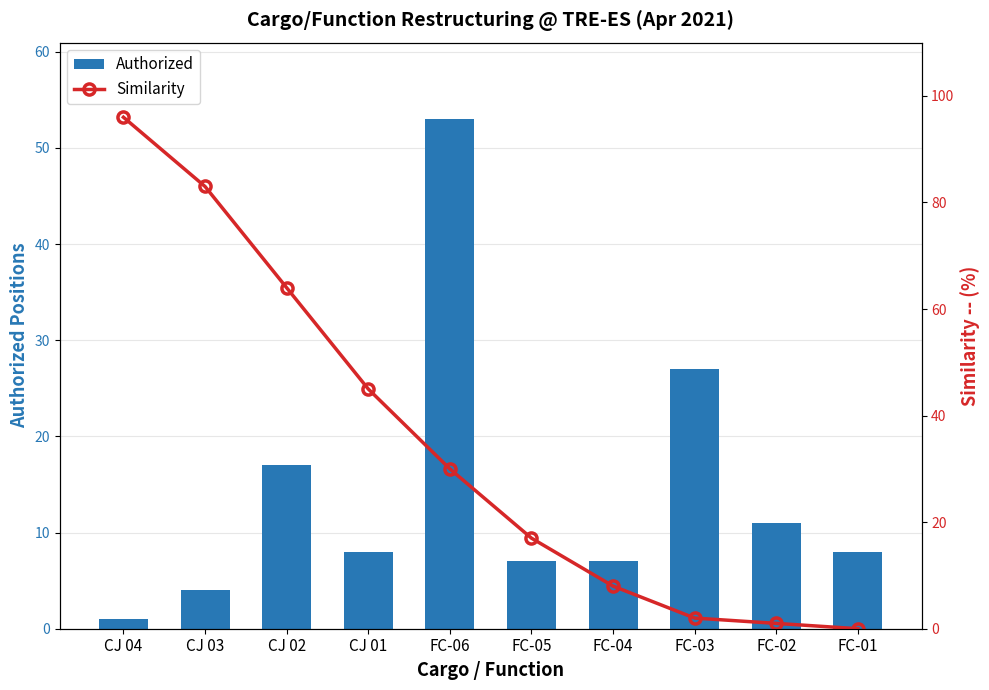

True or false: Authorized has a value of 4 at FC-02.

False